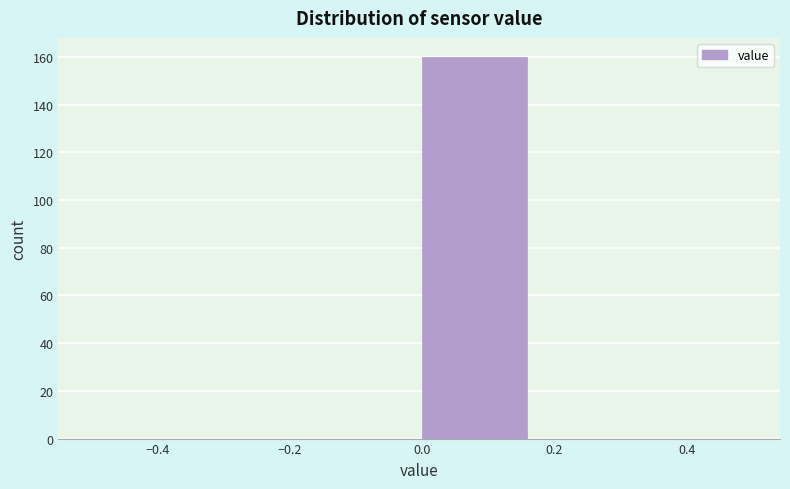

Reading left to right, list every bar in this chart as the range it spans on the x-axis followed by its height. Neither the bar edges nor the heights are printed on the chart, so give them approximately, as read against the axes.

-0.50 to -0.34: 0
-0.34 to -0.16: 0
-0.16 to 0.00: 0
0.00 to 0.16: 160
0.16 to 0.34: 0
0.34 to 0.50: 0